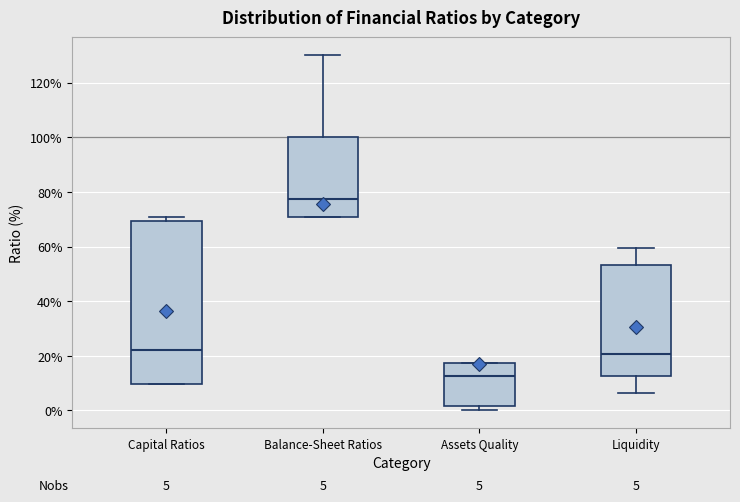

Comparing the boxes themselves (not the whiskers), which one is the tallest?

Capital Ratios